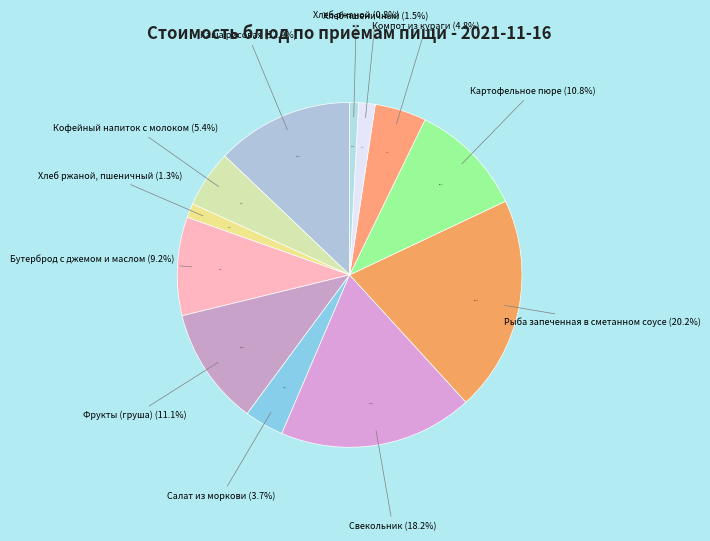

Is Хлеб ржаной the majority of the pie?

No